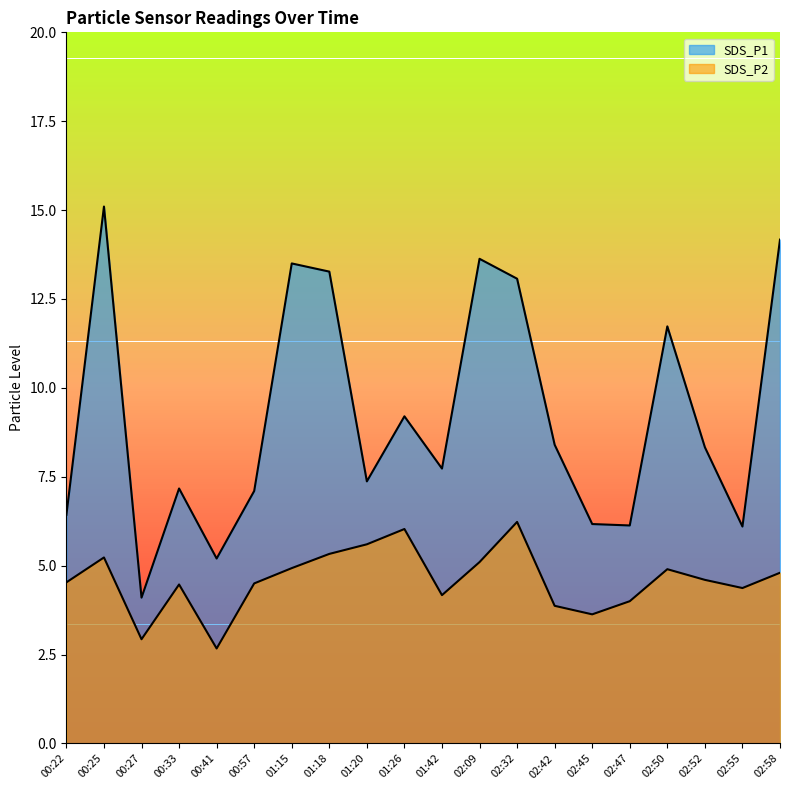

What is the total value across all series at 01:20?

13.0